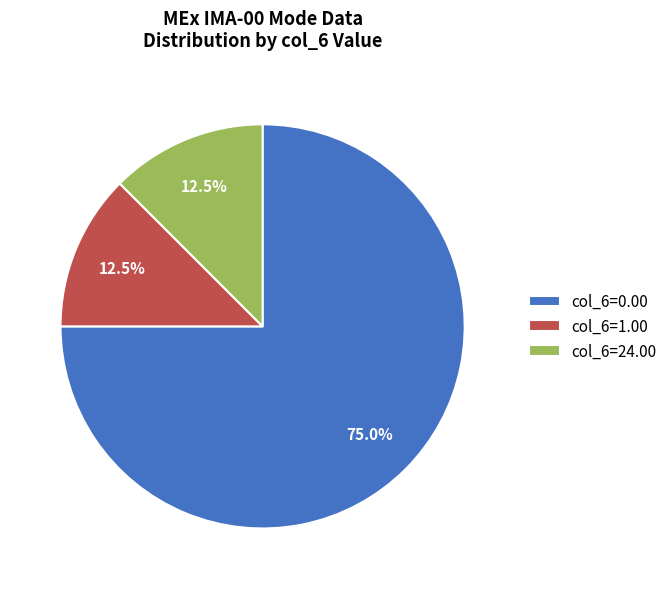

What percentage do col_6=1.00 and col_6=0.00 together represent?

87.5%